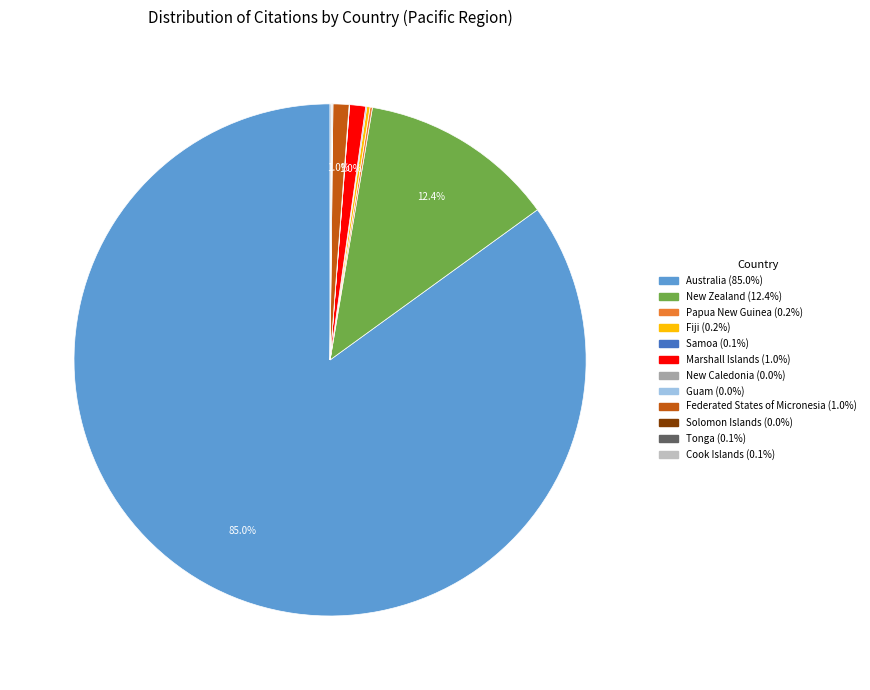

Is Australia the majority of the pie?

Yes